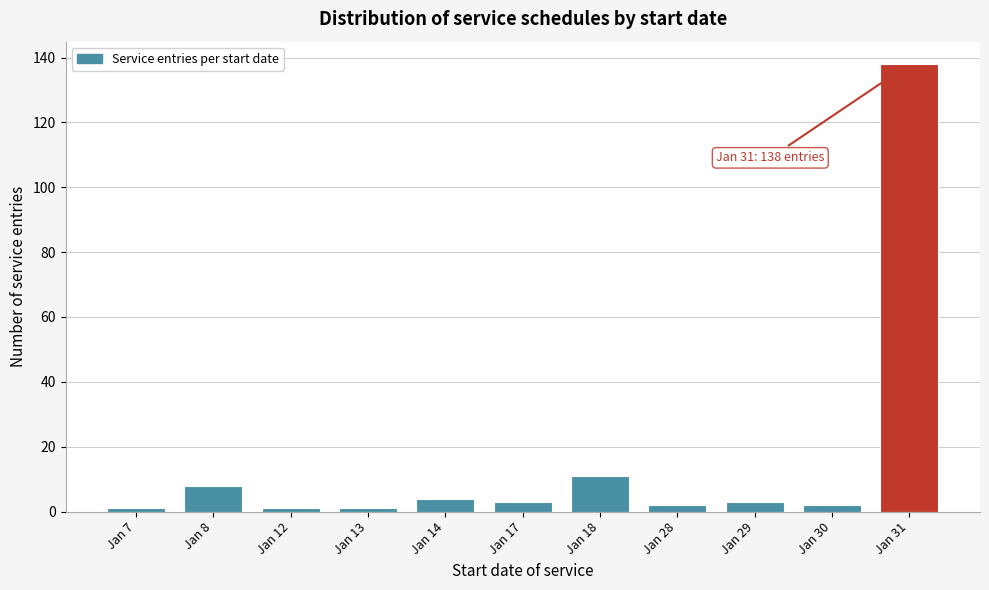

Reading left to right, extract all data points from this chart.

Jan 7=1	Jan 8=8	Jan 12=1	Jan 13=1	Jan 14=4	Jan 17=3	Jan 18=11	Jan 28=2	Jan 29=3	Jan 30=2	Jan 31=138